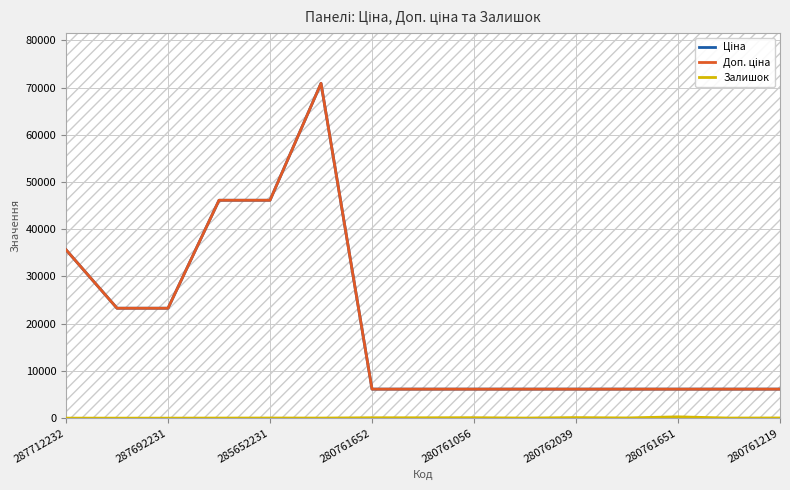

Does the chart display data point markers on the line(s)?

No